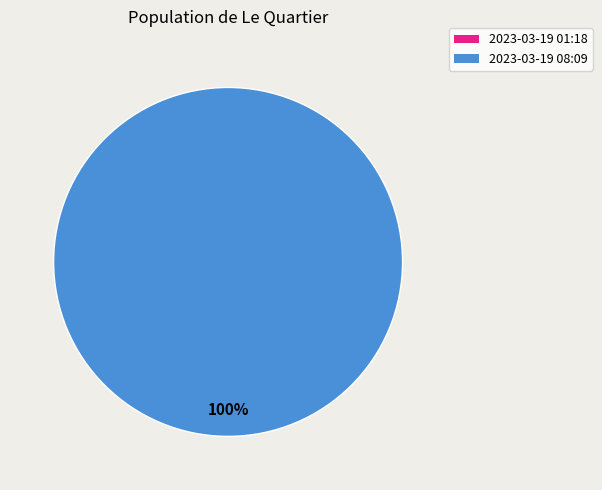

The 2023-03-19T01:18:21.853Z slice represents 0% of the pie. True or false?

True